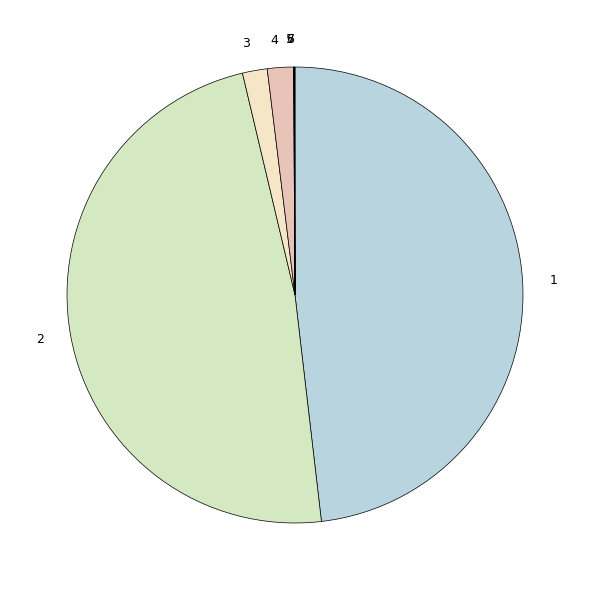

Is it true that 2 is 48% of the pie?

True